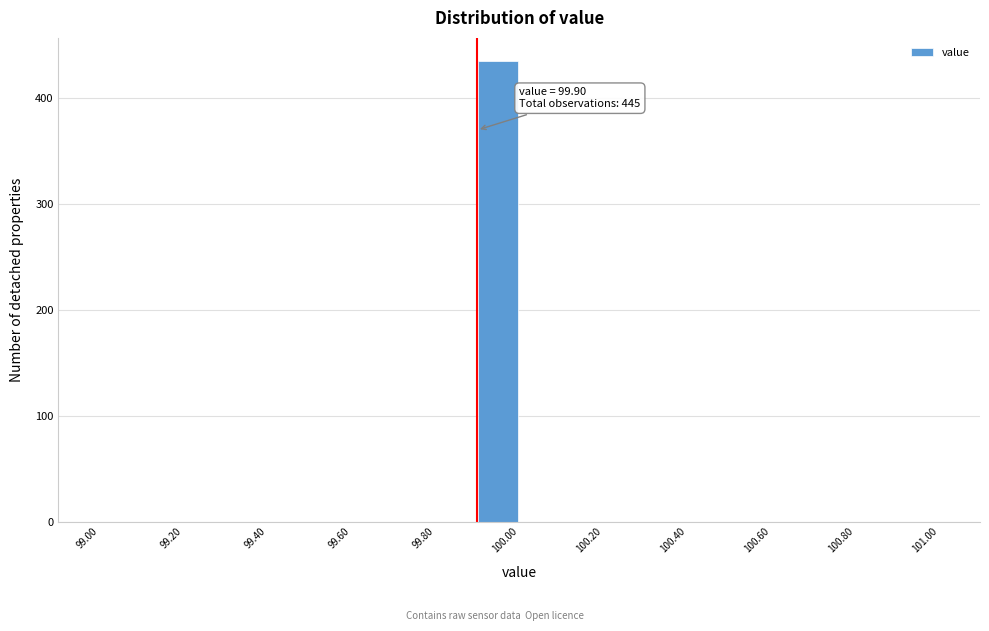

Over which range of the x-axis is the bar tallest?

99.9 to 100.0